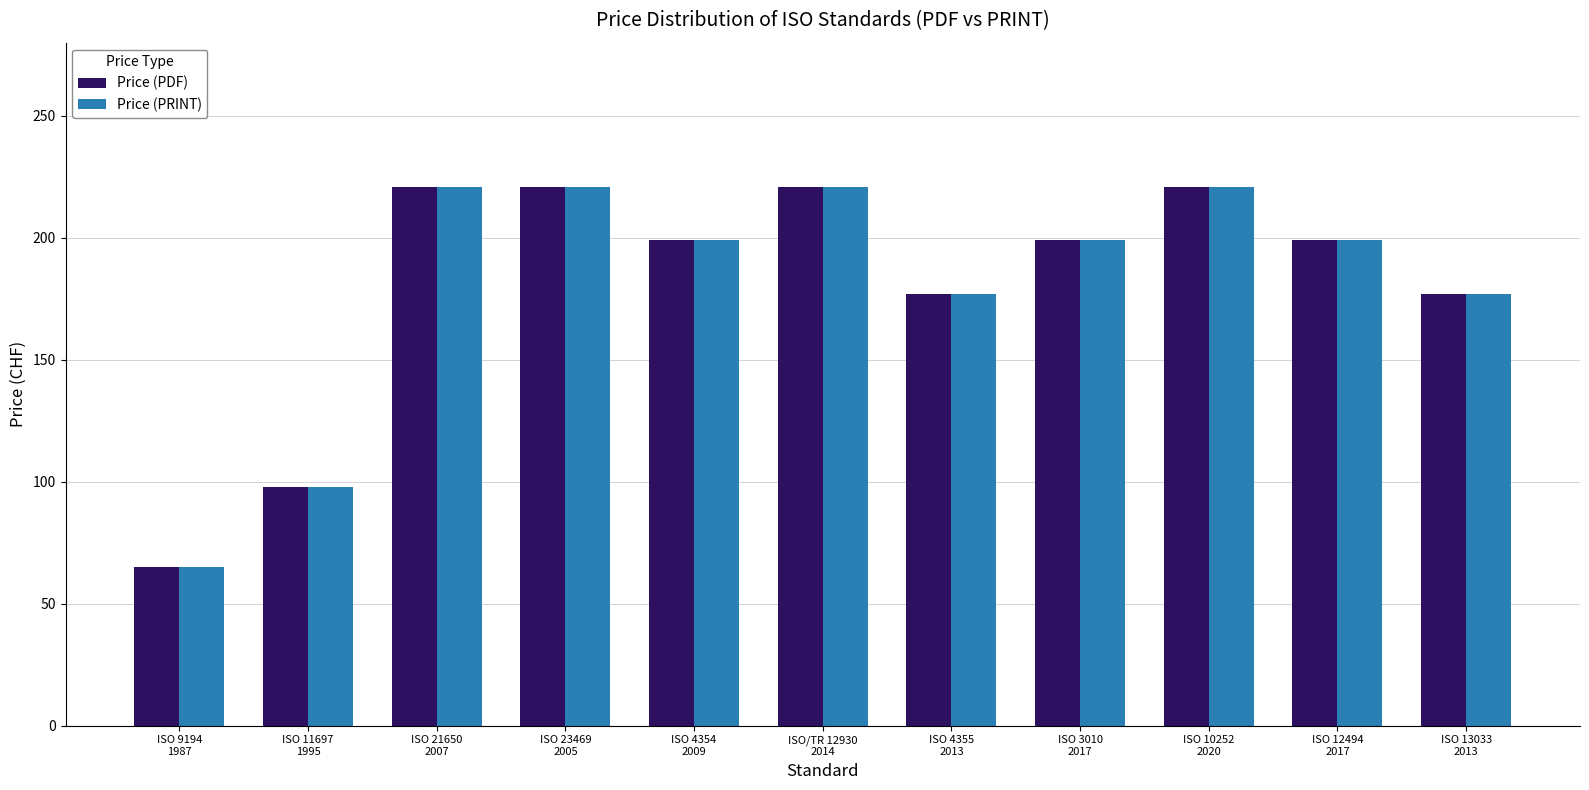

Reading left to right, extract all data points from this chart.

Price (PDF): ISO 9194
1987=65	ISO 11697
1995=98	ISO 21650
2007=221	ISO 23469
2005=221	ISO 4354
2009=199	ISO/TR 12930
2014=221	ISO 4355
2013=177	ISO 3010
2017=199	ISO 10252
2020=221	ISO 12494
2017=199	ISO 13033
2013=177
Price (PRINT): ISO 9194
1987=65	ISO 11697
1995=98	ISO 21650
2007=221	ISO 23469
2005=221	ISO 4354
2009=199	ISO/TR 12930
2014=221	ISO 4355
2013=177	ISO 3010
2017=199	ISO 10252
2020=221	ISO 12494
2017=199	ISO 13033
2013=177